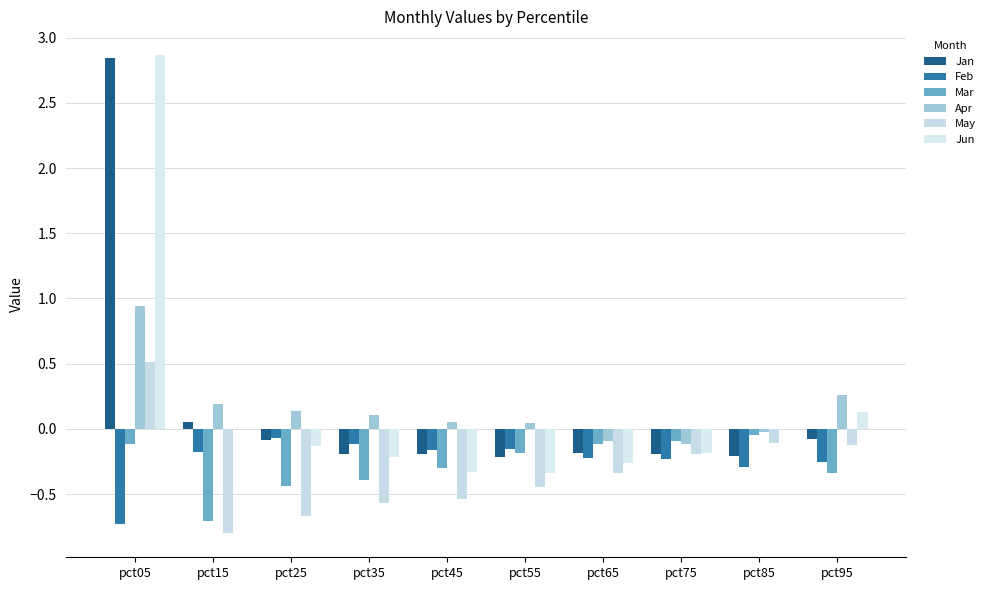

The value of Feb at pct75 is -0.2. True or false?

True